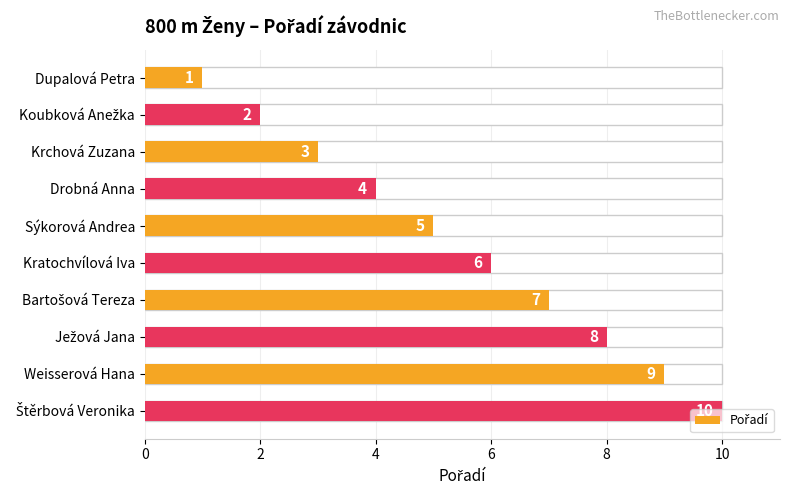

What is the difference between the second highest and minimum values?

8